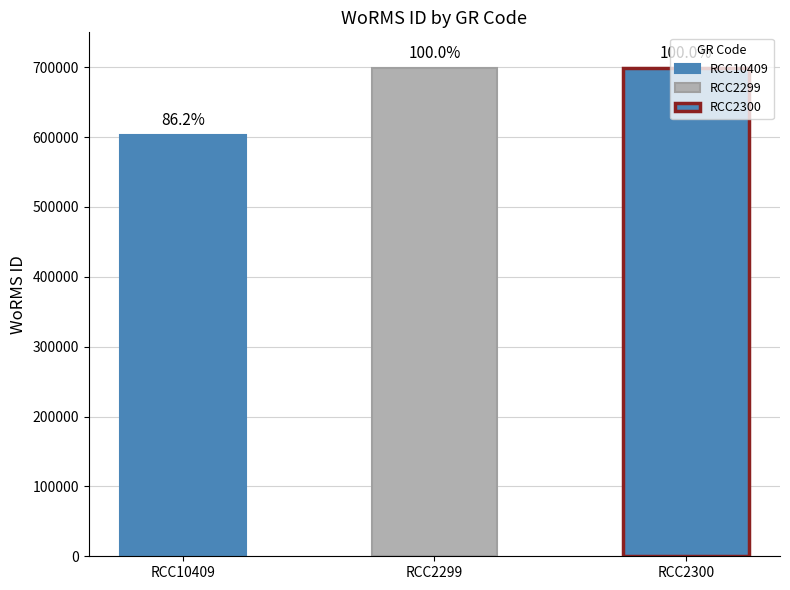

Approximately how many times larger is the value at RCC10409 compared to RCC2300?

0.9